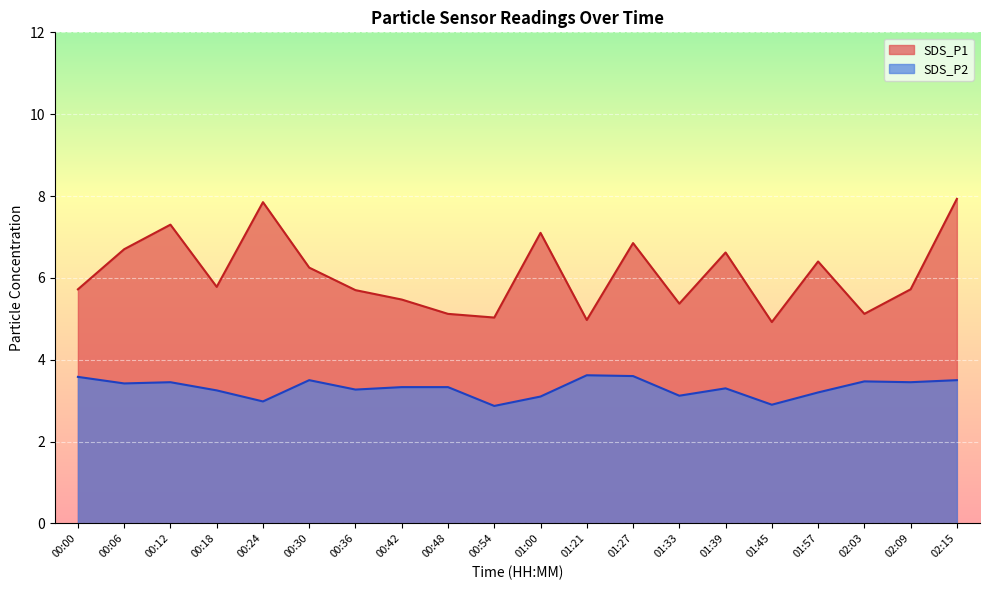

How many series are shown in this chart?

2